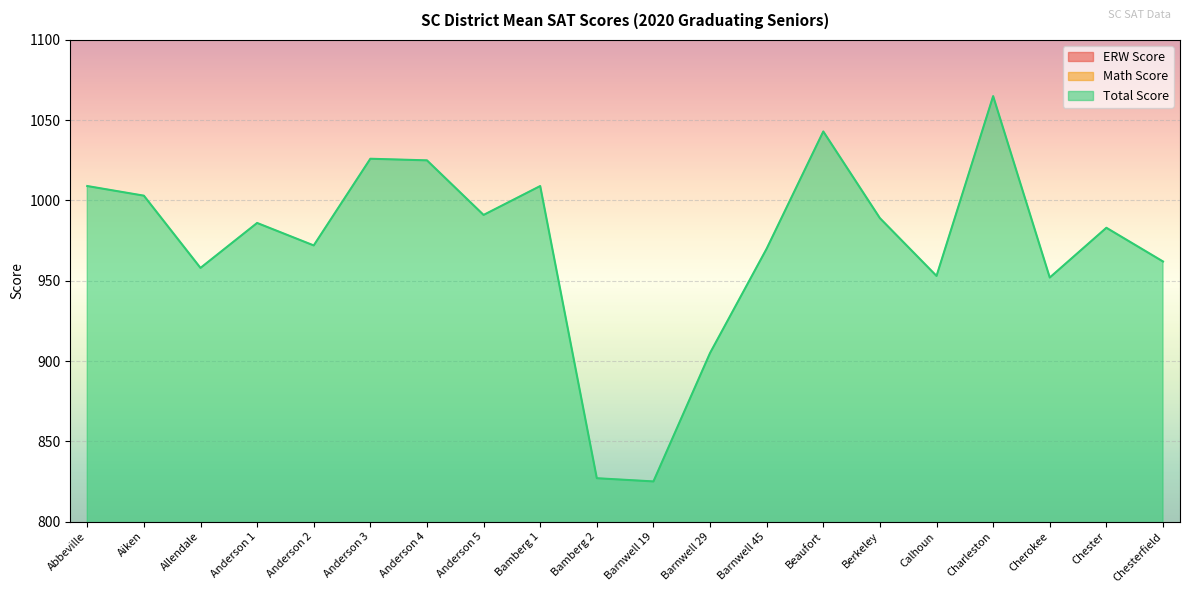

The value of ERW Score at Cherokee is 482. True or false?

True